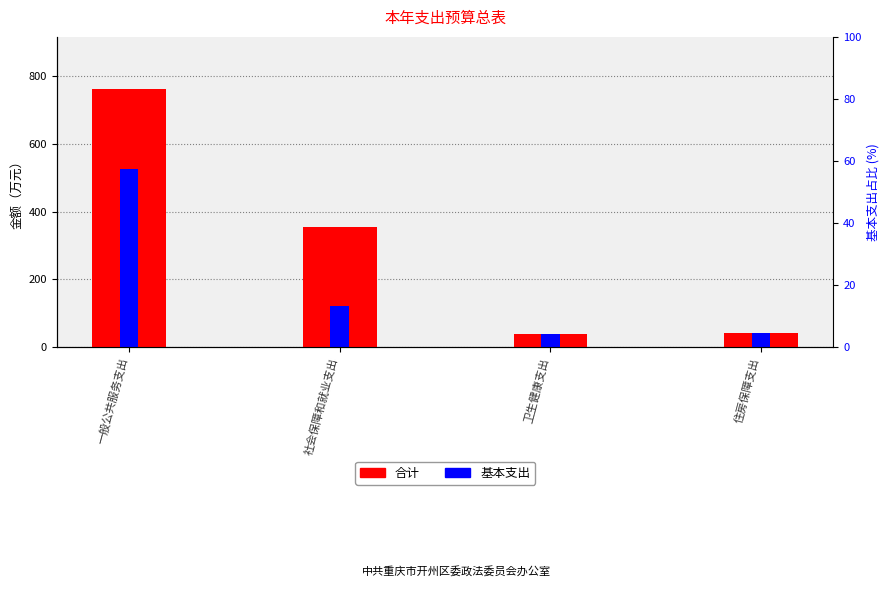

What value does the 合计 series have at 一般公共服务支出?

764.0